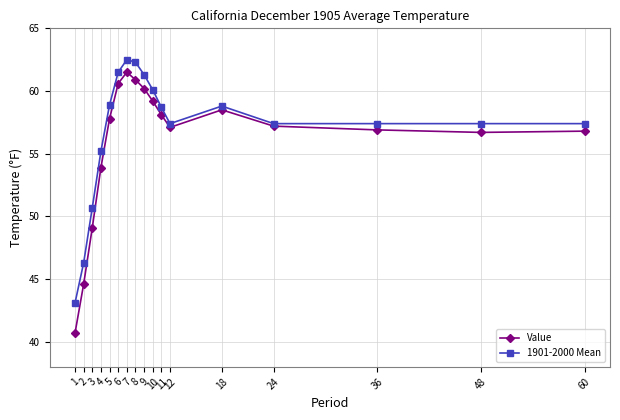

What is the value of the 1901-2000 Mean point at the 10th from the left?

60.1